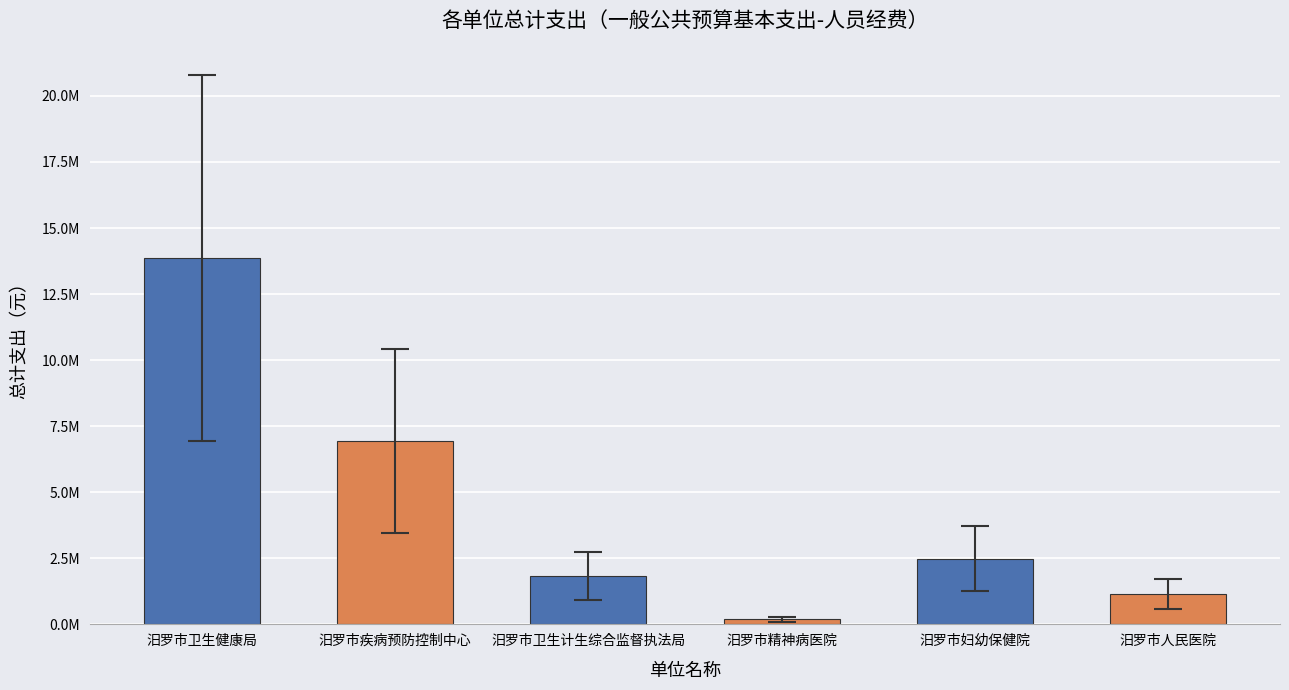

Between 汨罗市卫生健康局 and 汨罗市精神病医院, which is larger?

汨罗市卫生健康局